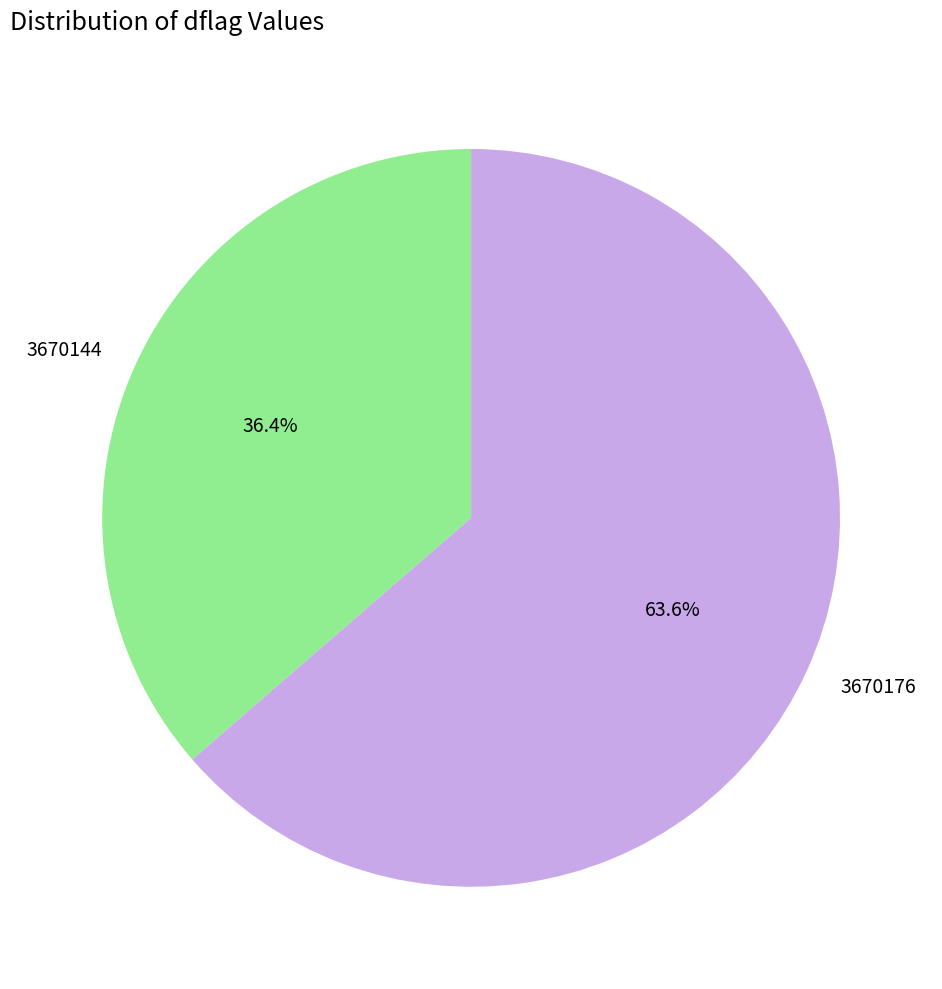

Which slice is the largest?

3670176